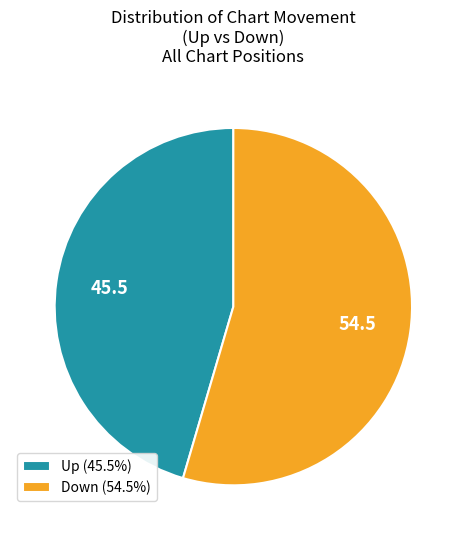

Does any single category account for the majority?

Yes